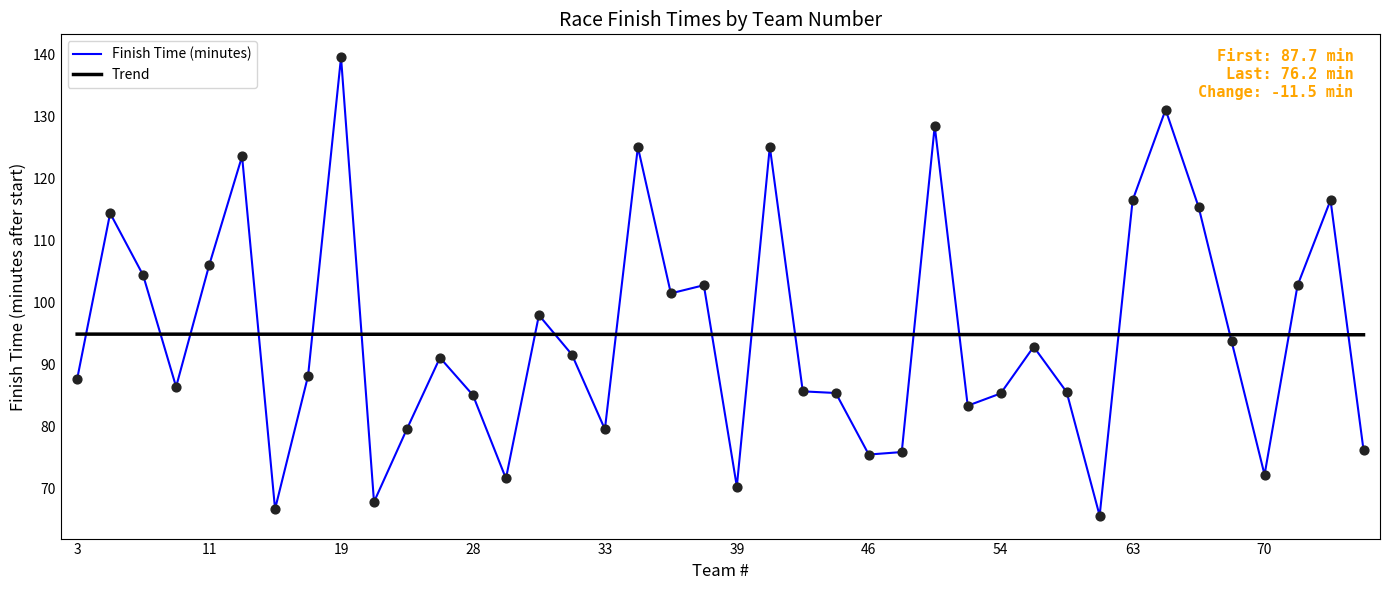

Rank the series by their maximum value, from highest to lowest.

Finish Time (minutes), Trend